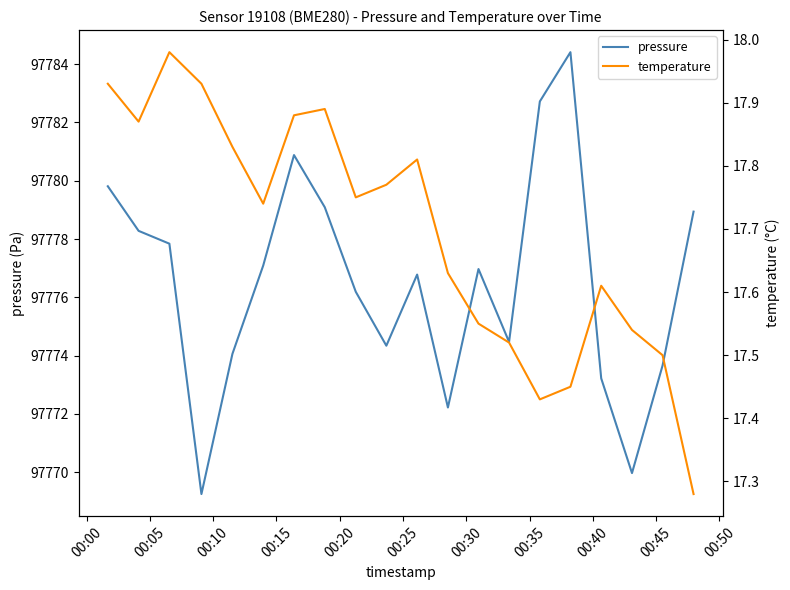

What is the highest value of the pressure series?

97784.4